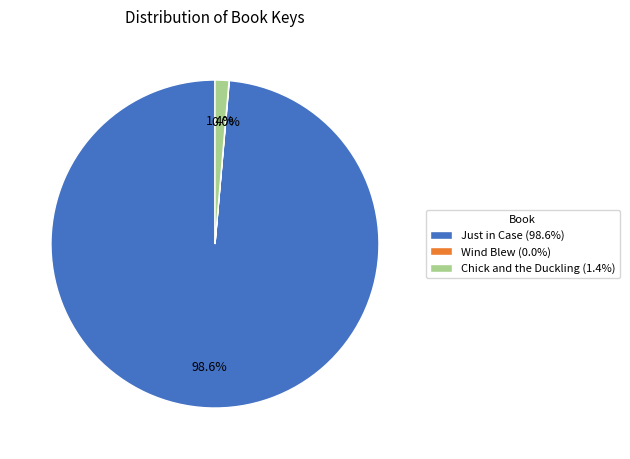

Which slice is the largest?

Just in Case (98.6%)